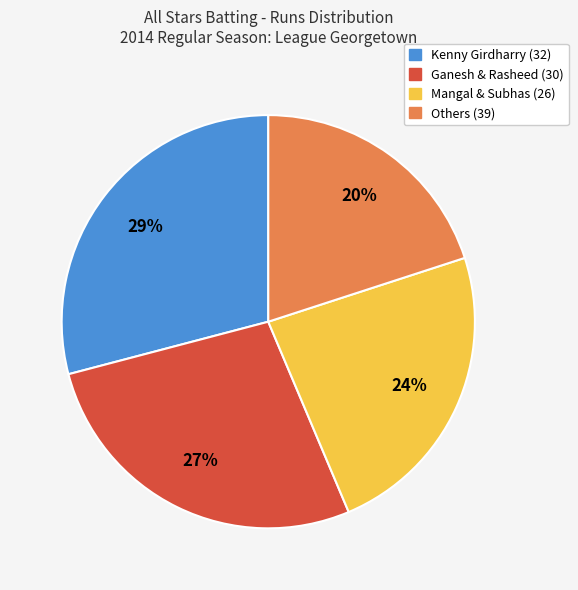

How many segments does this pie chart have?

4